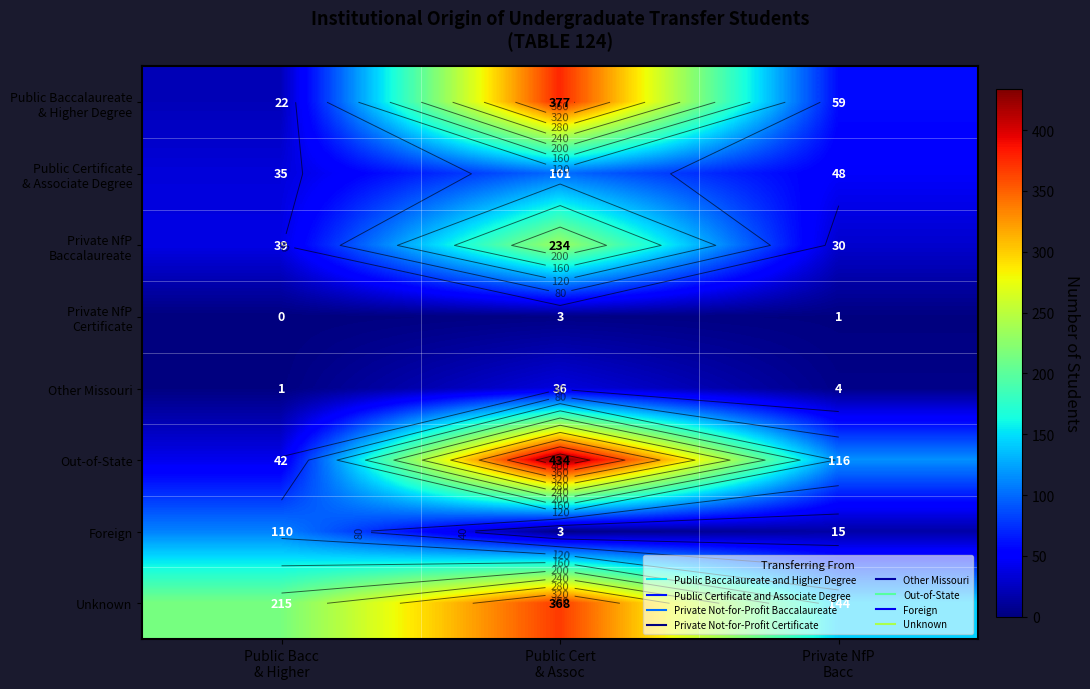

What is the total value across all series at Private NfP
Bacc?

417